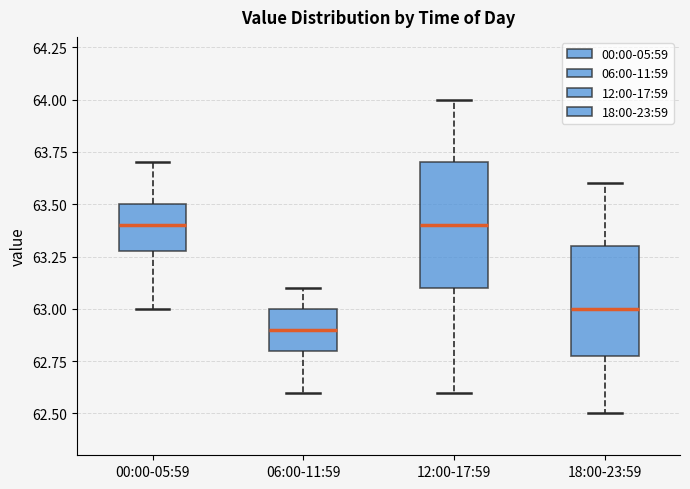

Where does the lower whisker of the box for 18:00-23:59 end on the y-axis? The values are not printed on the chart, so give them approximately, as read against the axis.

62.5